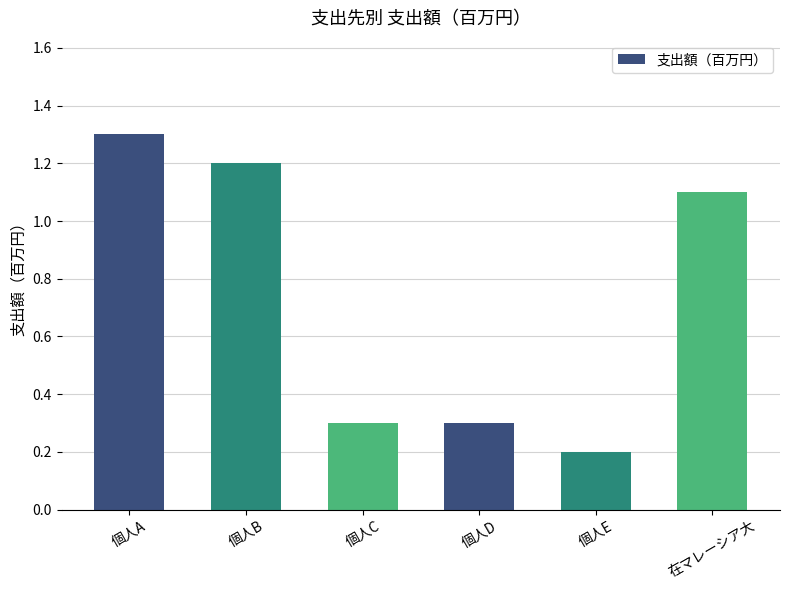

What is the average value?

0.7